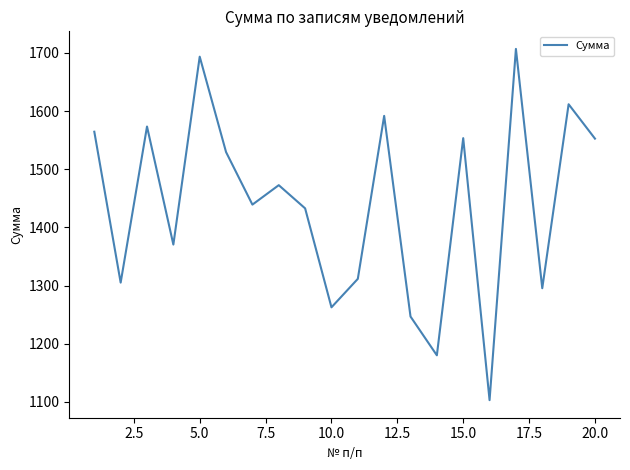

What is the average value?

1439.8